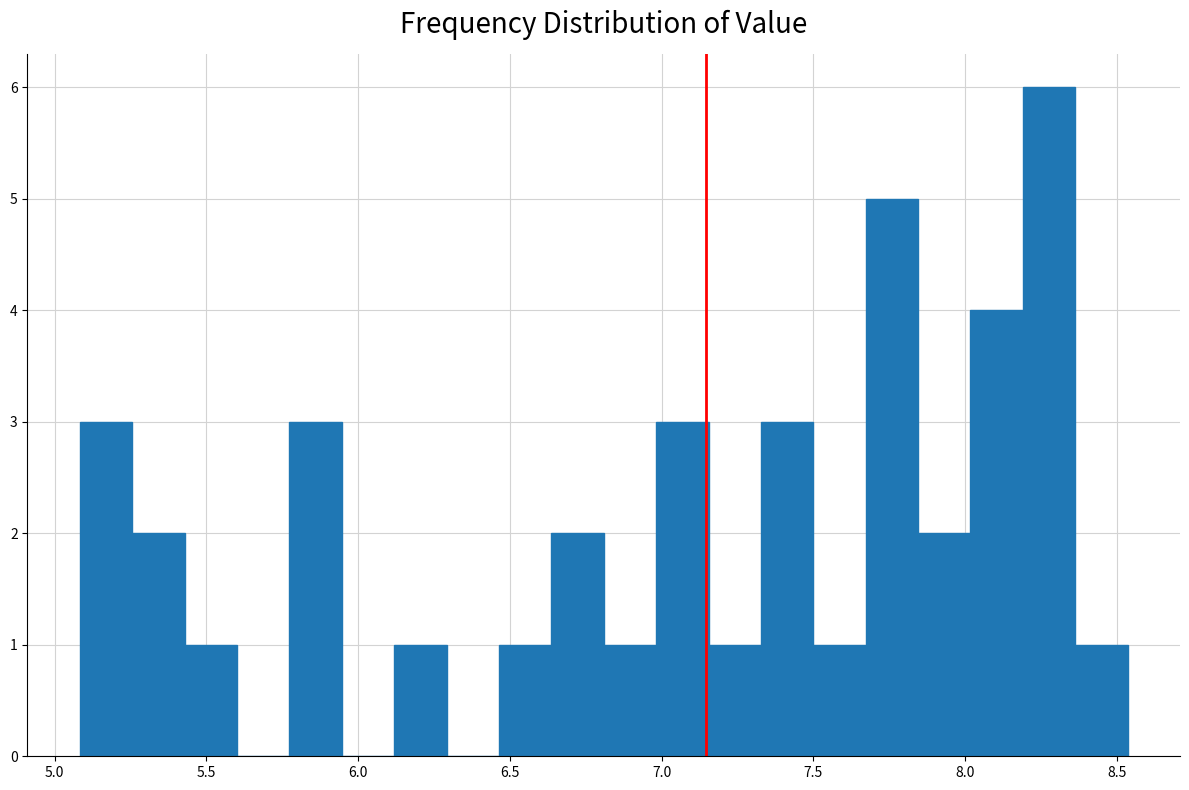

Read against the x-axis, roughly where is the centre of the tallest bar?

8.30